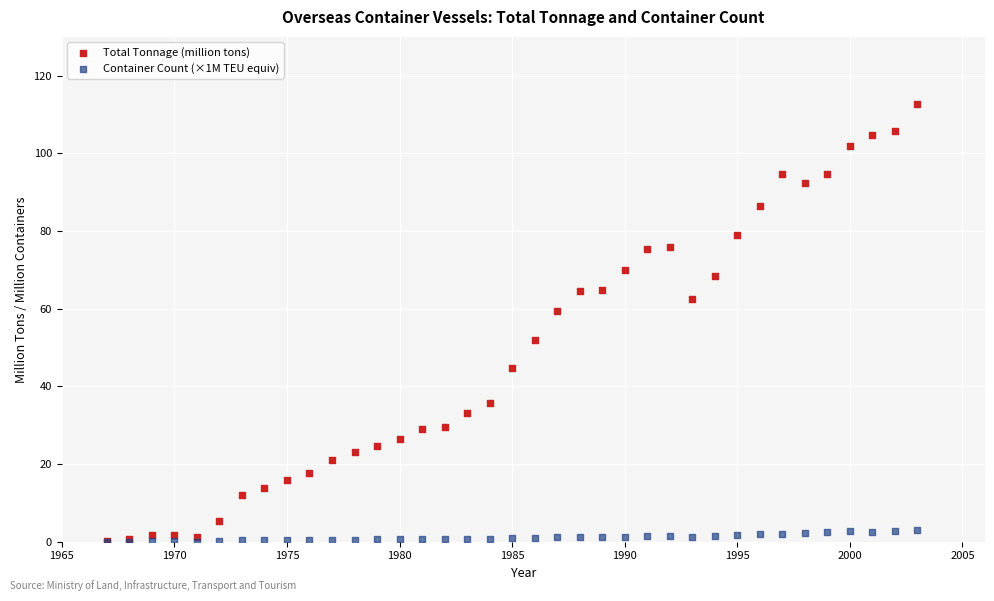

Which series has the widest spread of Y values?

Total Tonnage (million tons)